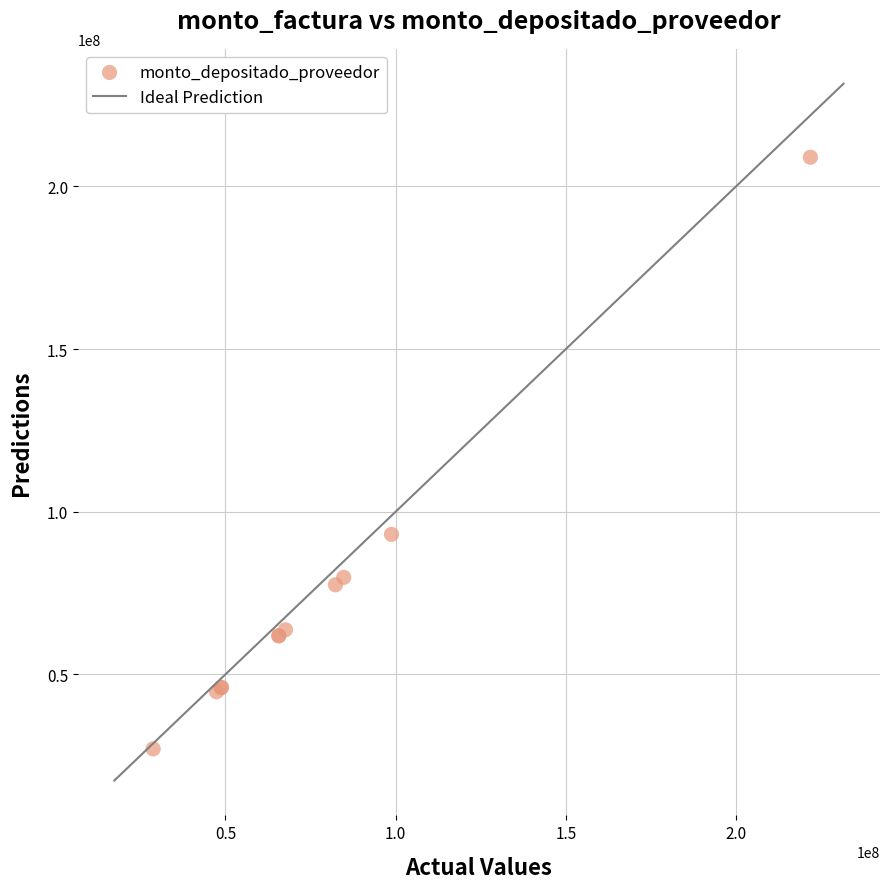

What Y value in the scatter plot is closest to 118017836?

93024737